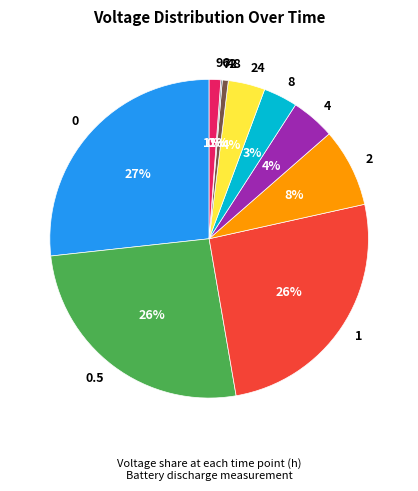

Combined, do 0 and 0.5 account for over 50%?

Yes